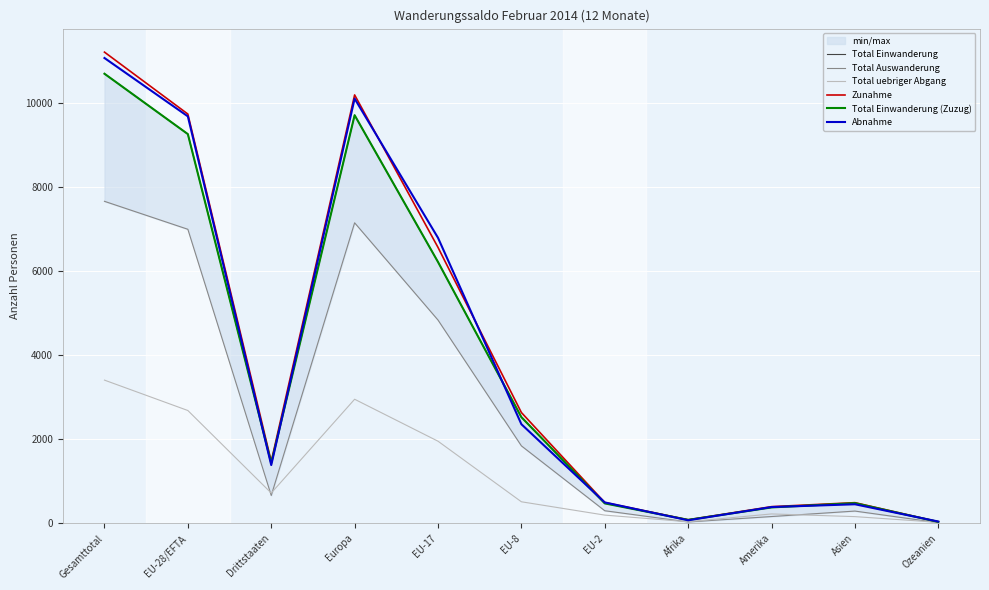

Is the value of Total uebriger Abgang at EU-28/EFTA greater than the value of Zunahme at Afrika?

Yes